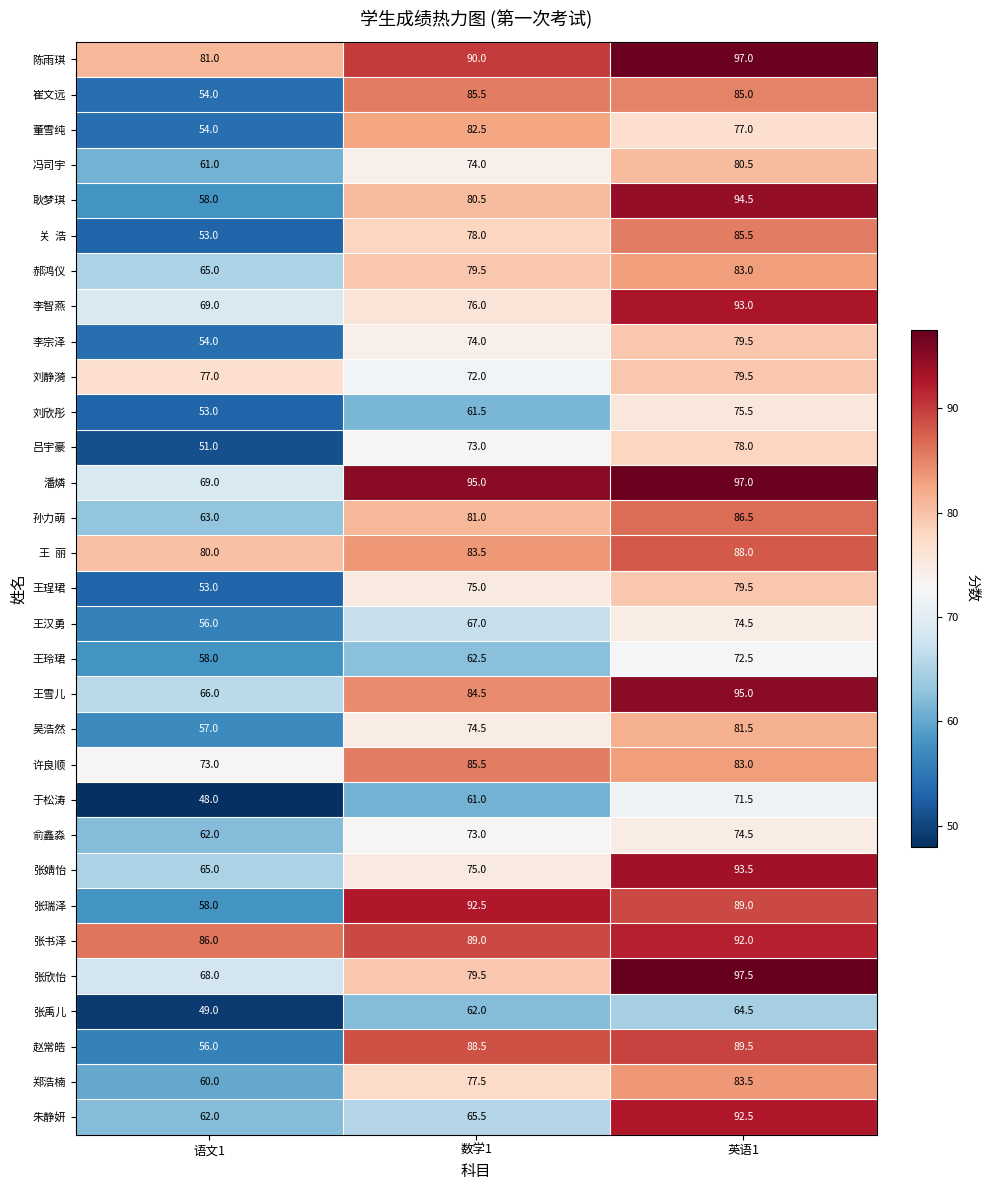

What is the maximum value shown in the chart?

97.5